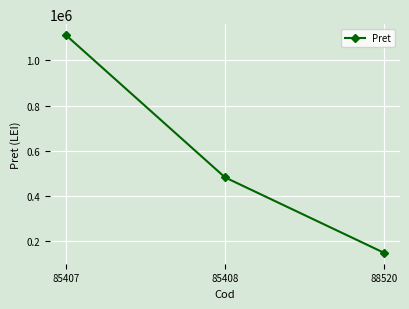

How many series are shown in this chart?

1